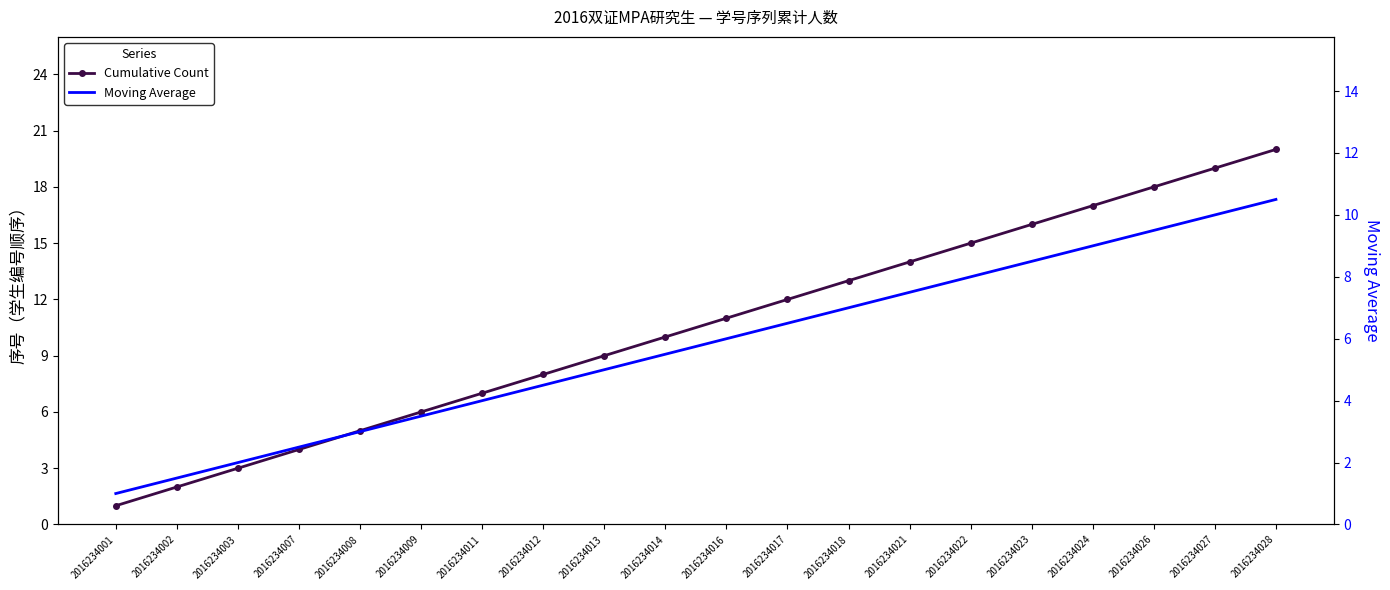

Reading right to left, what are all the values shown in this chart?

Cumulative Count: 20.0	19.0	18.0	17.0	16.0	15.0	14.0	13.0	12.0	11.0	10.0	9.0	8.0	7.0	6.0	5.0	4.0	3.0	2.0	1.0
Moving Average: 10.5	10.0	9.5	9.0	8.5	8.0	7.5	7.0	6.5	6.0	5.5	5.0	4.5	4.0	3.5	3.0	2.5	2.0	1.5	1.0